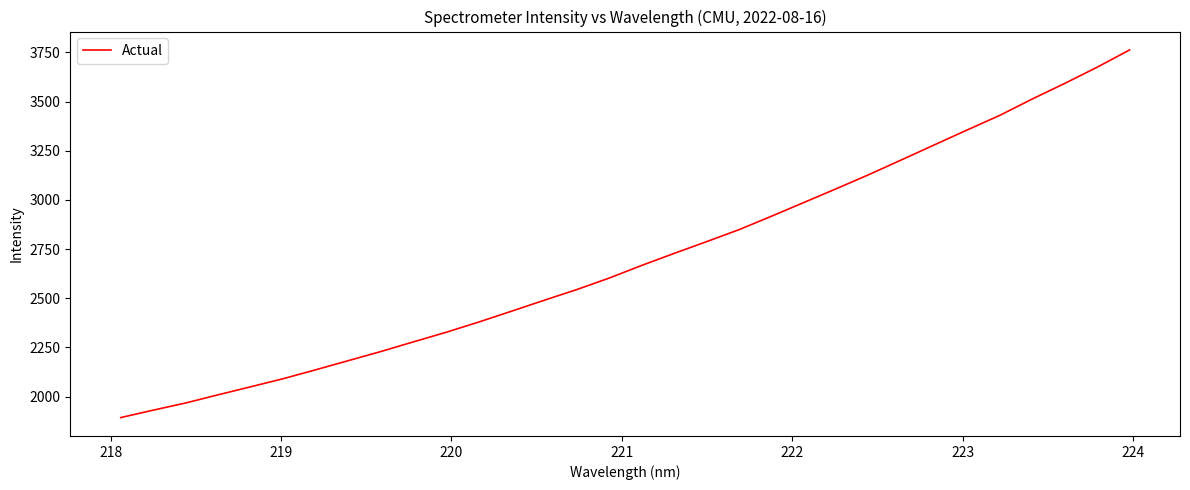

What is the smallest value displayed?

1893.0